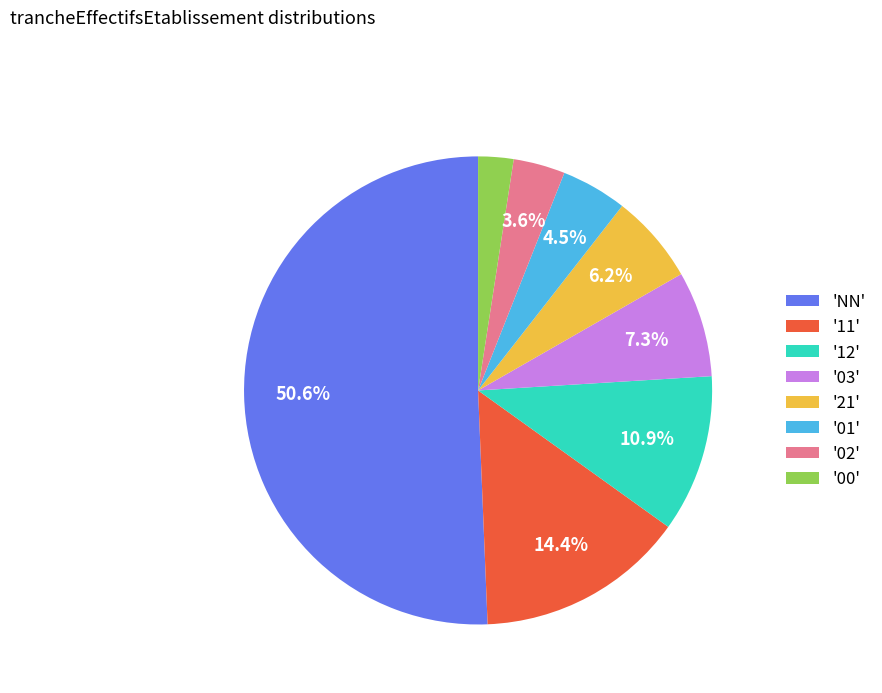

Combined, what portion of the pie is '03' and '02'?

10.9%